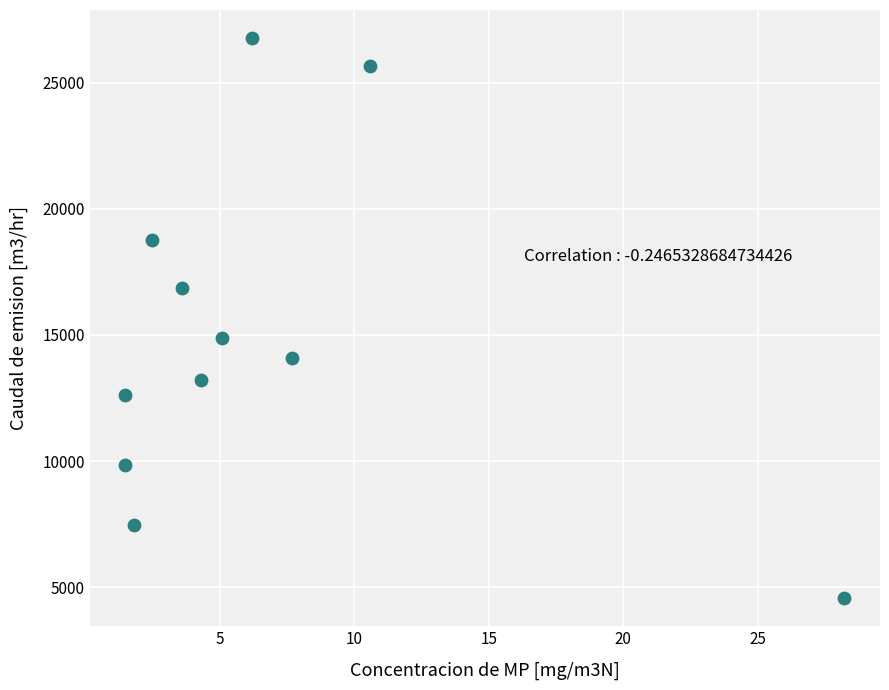

What Y value in the scatter plot is closest to 15670?

14895